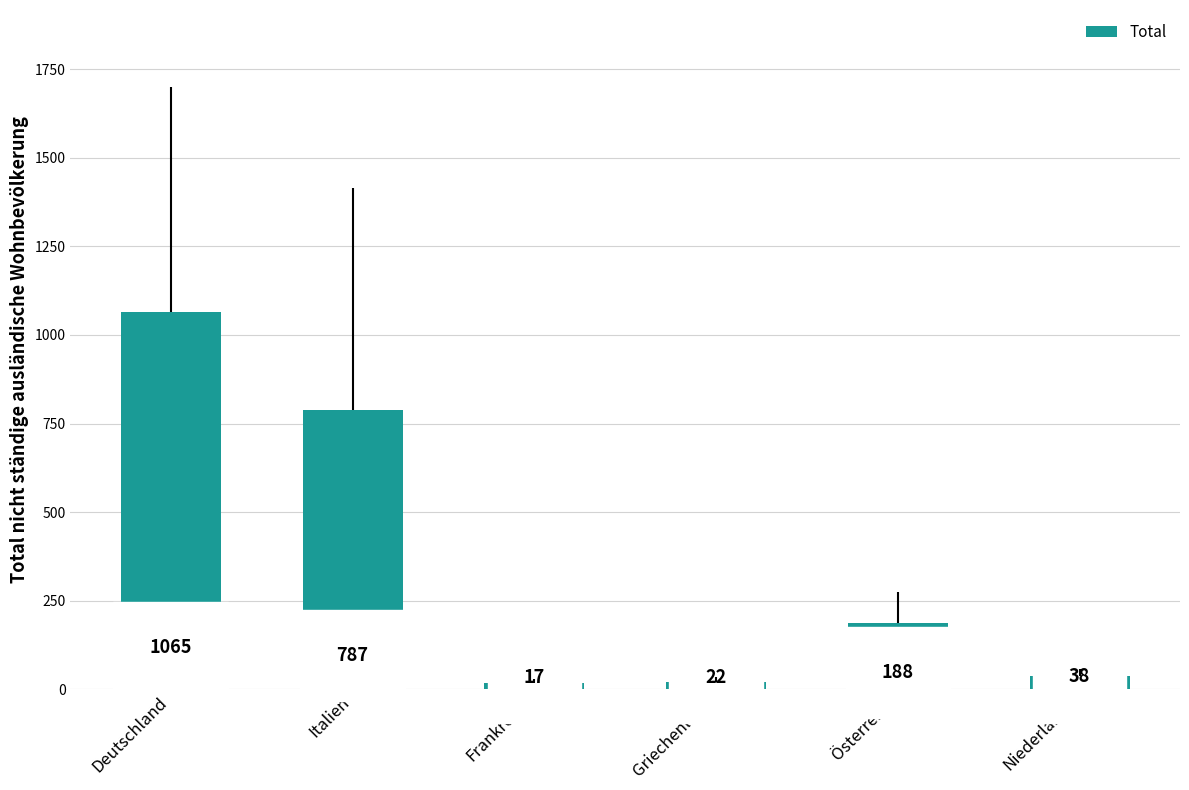

What is the sum of all values?

2117